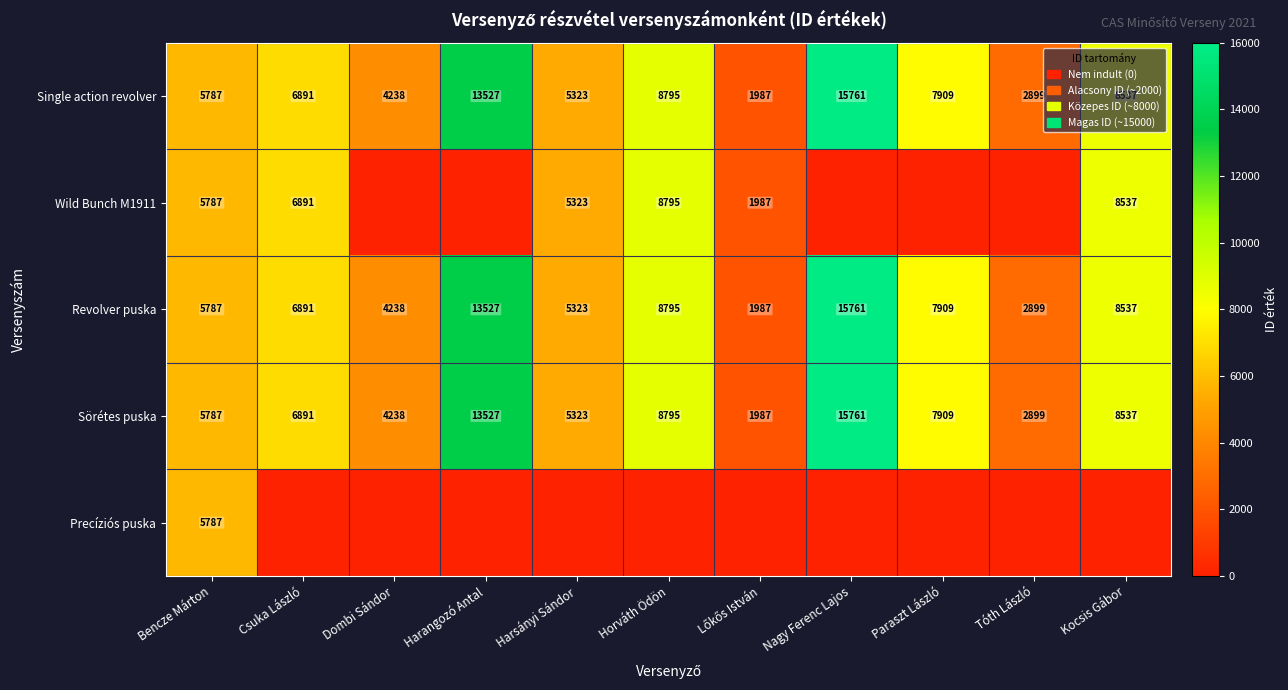

What is the maximum value shown in the chart?

15761